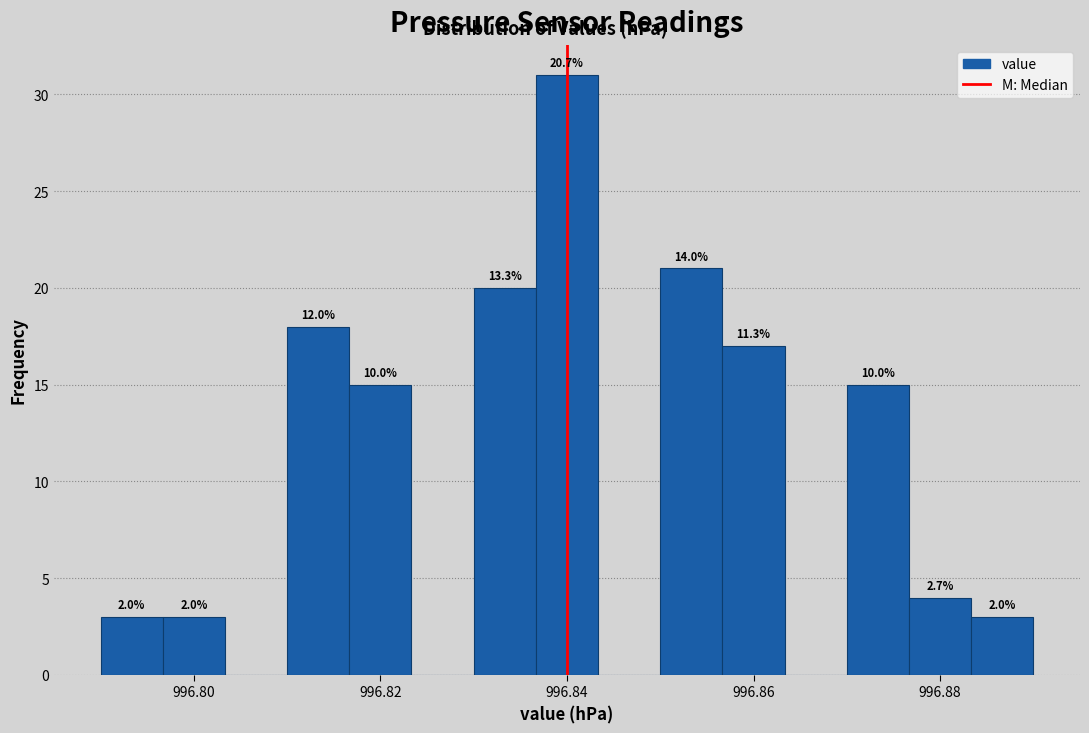

Around what value on the x-axis is the tallest bar? Give the approximate position of its centre, as read against the axis.

996.840